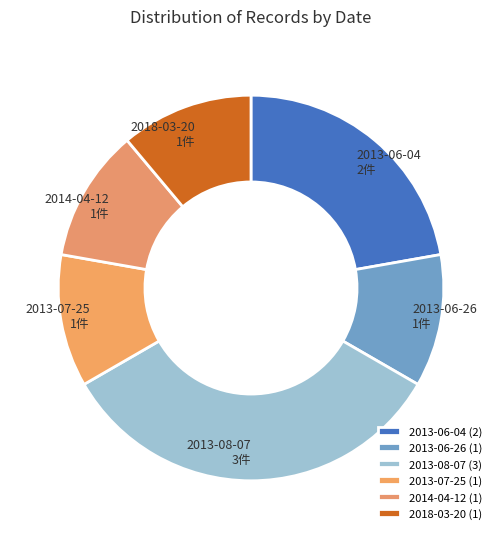

How many slices are in this pie chart?

6